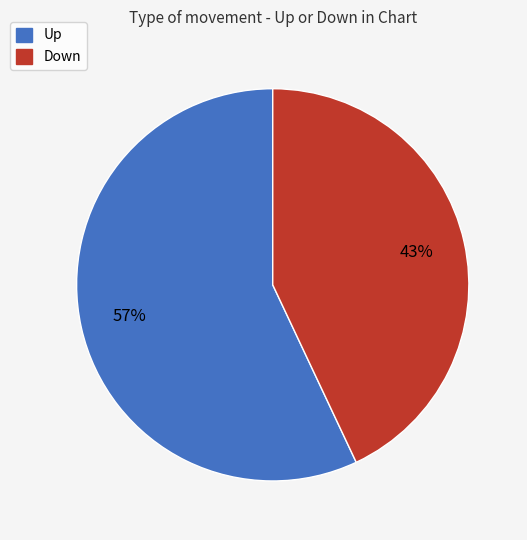

Is there any slice that represents more than half of the pie?

Yes